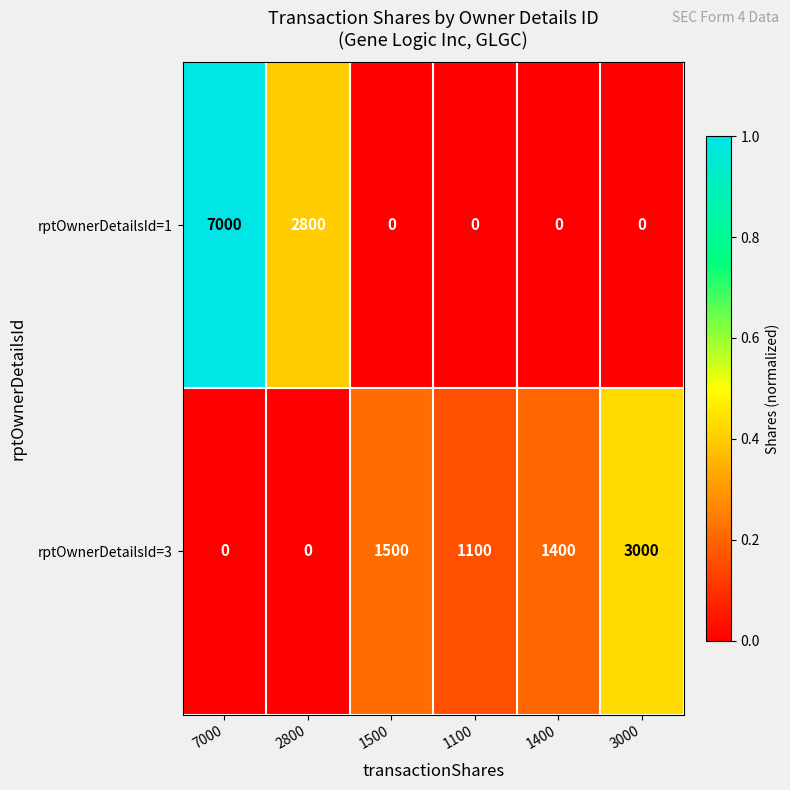

At how many categories does at least one series exceed 0?

6